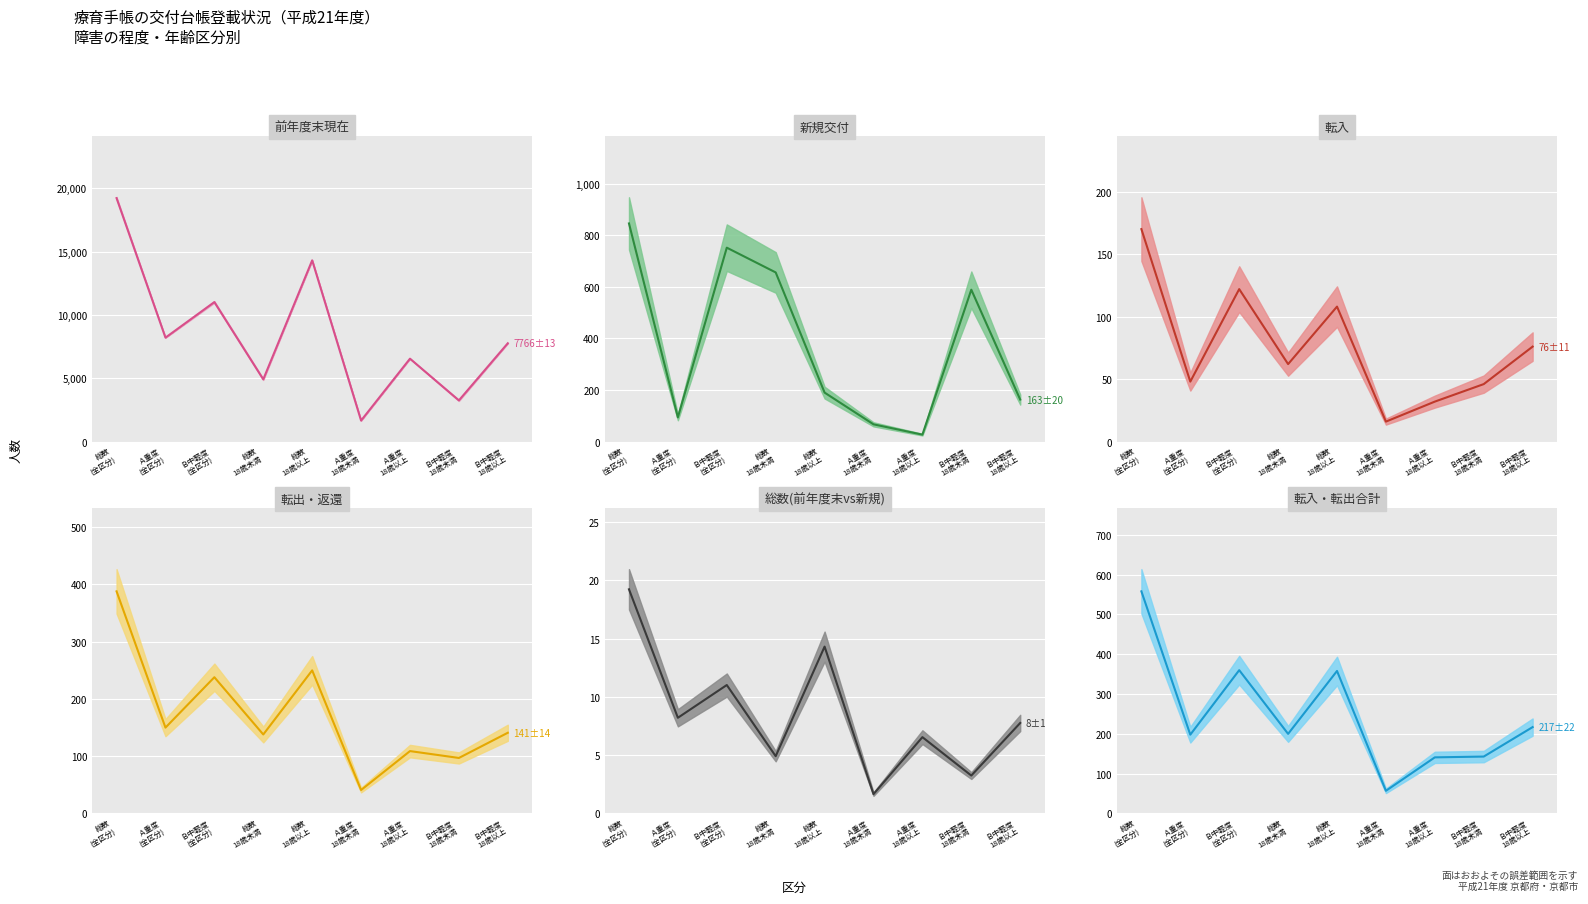

True or false: 前年度末現在 and 転出・返還 cross at least once.

False